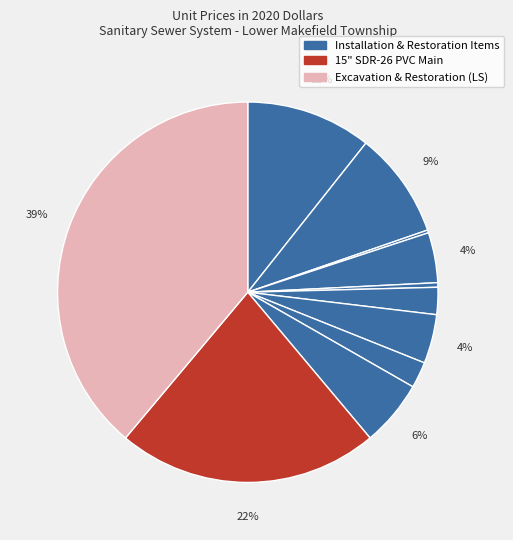

To the nearest percent, what is the average slice percentage?

9%